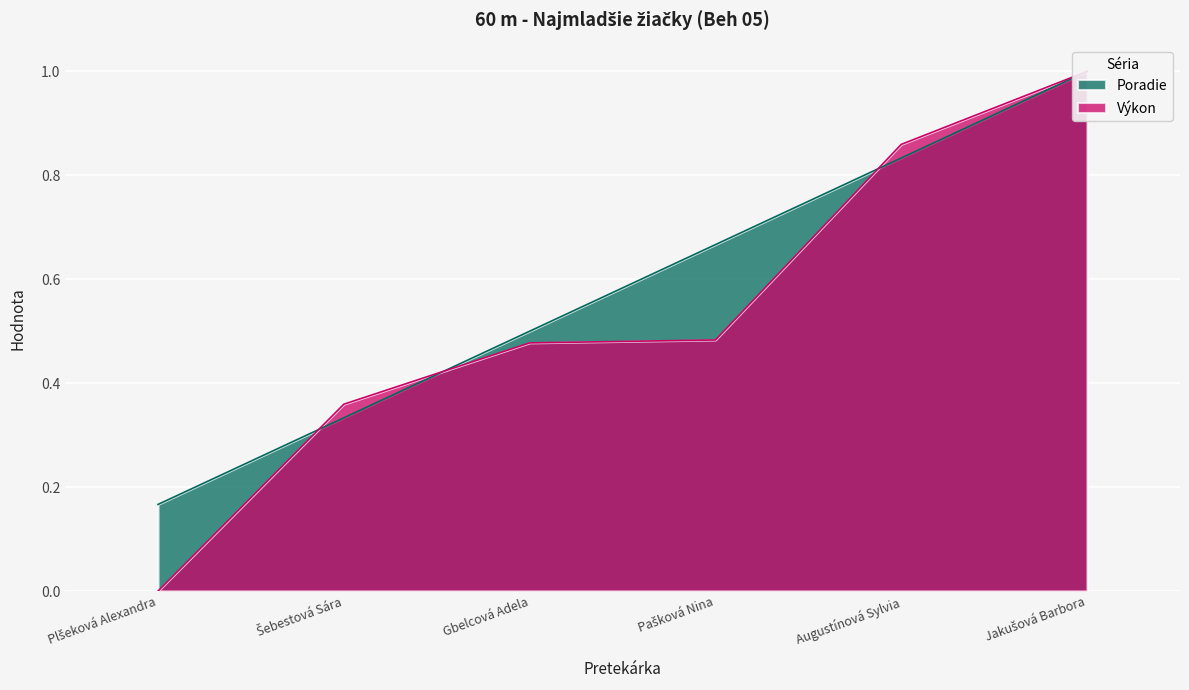

What is the sum of all Výkon values?

3.2